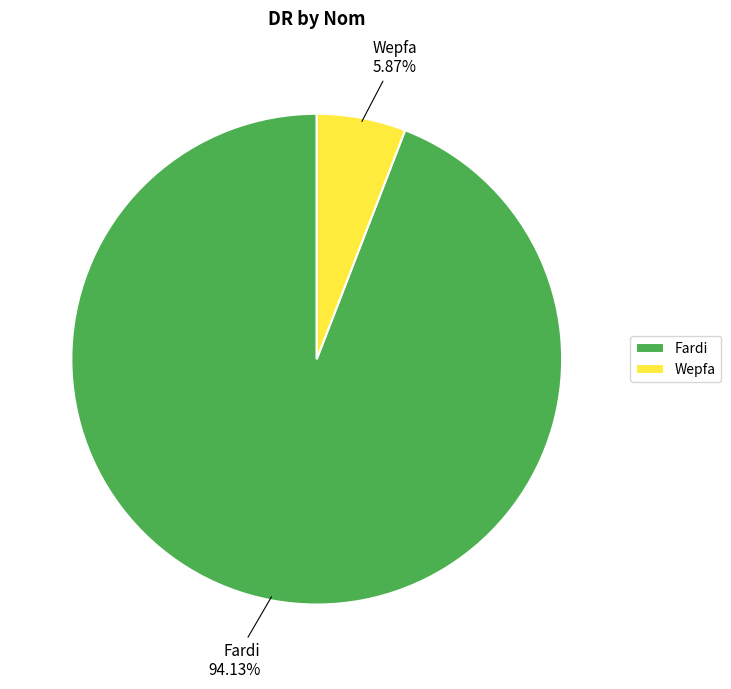

Which slice is the smallest?

Wepfa